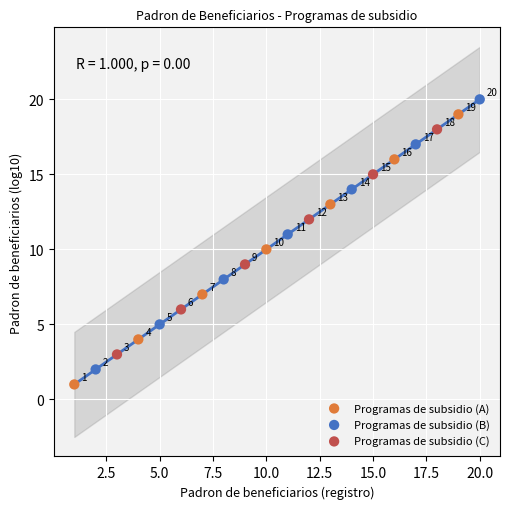

Which series contains the lowest Y value?

Programas de subsidio (A)